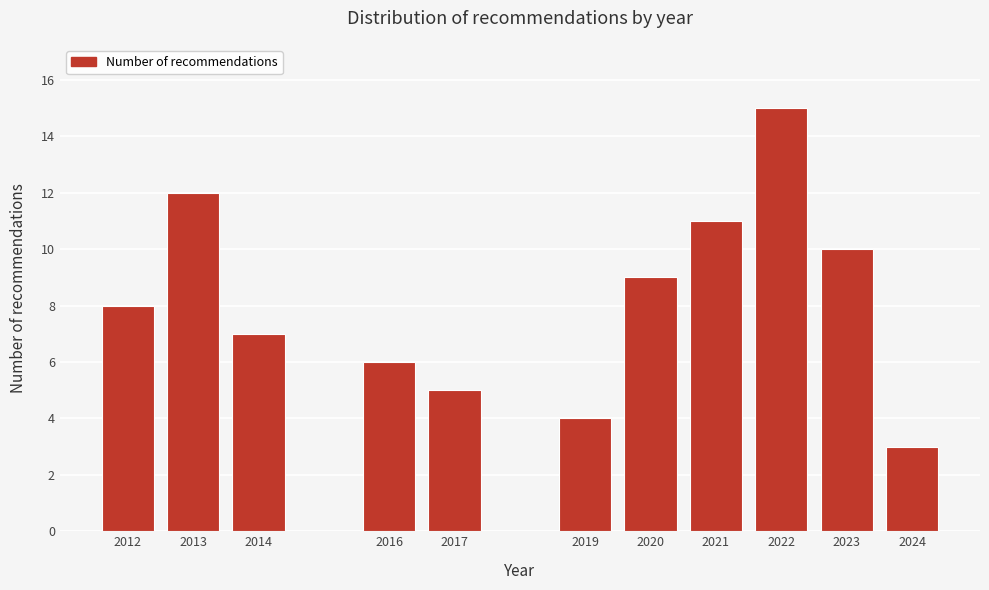

Reading left to right, list all the values displayed in this chart.

2012=8	2013=12	2014=7	2016=6	2017=5	2019=4	2020=9	2021=11	2022=15	2023=10	2024=3